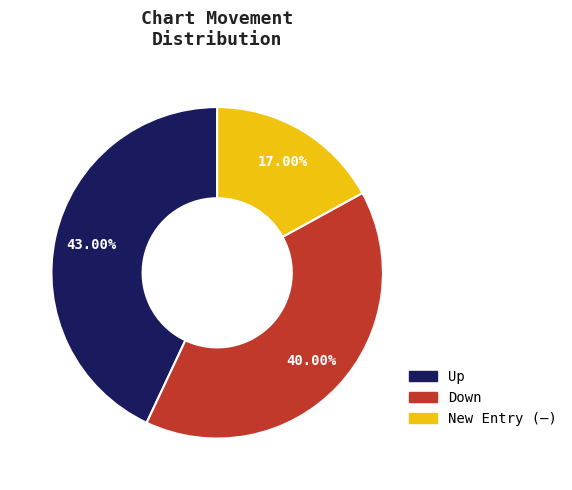

Is there a majority slice in this chart?

No